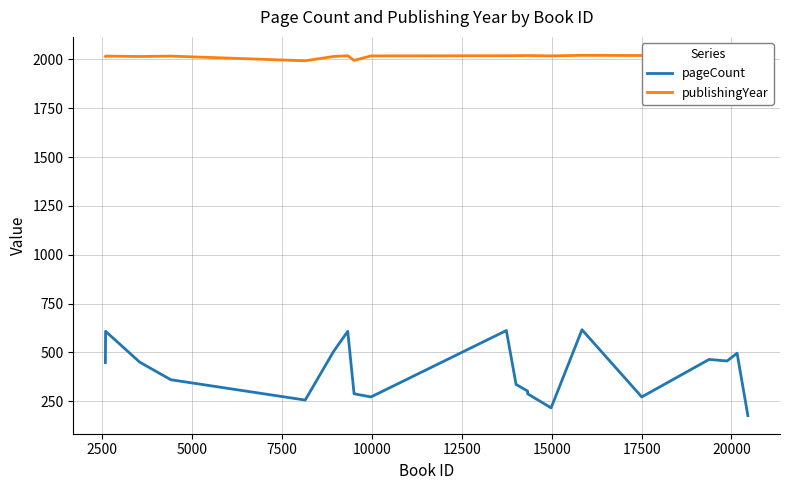

What is the maximum value for pageCount?

616